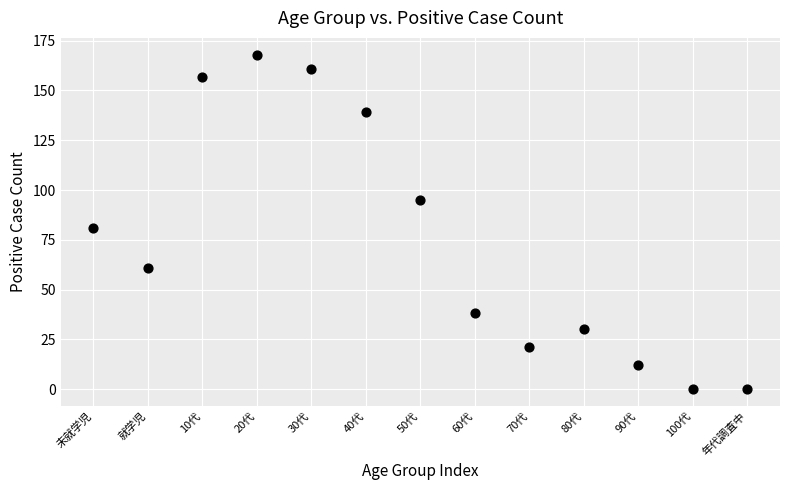

What Y value in the scatter plot is closest to 84?

81